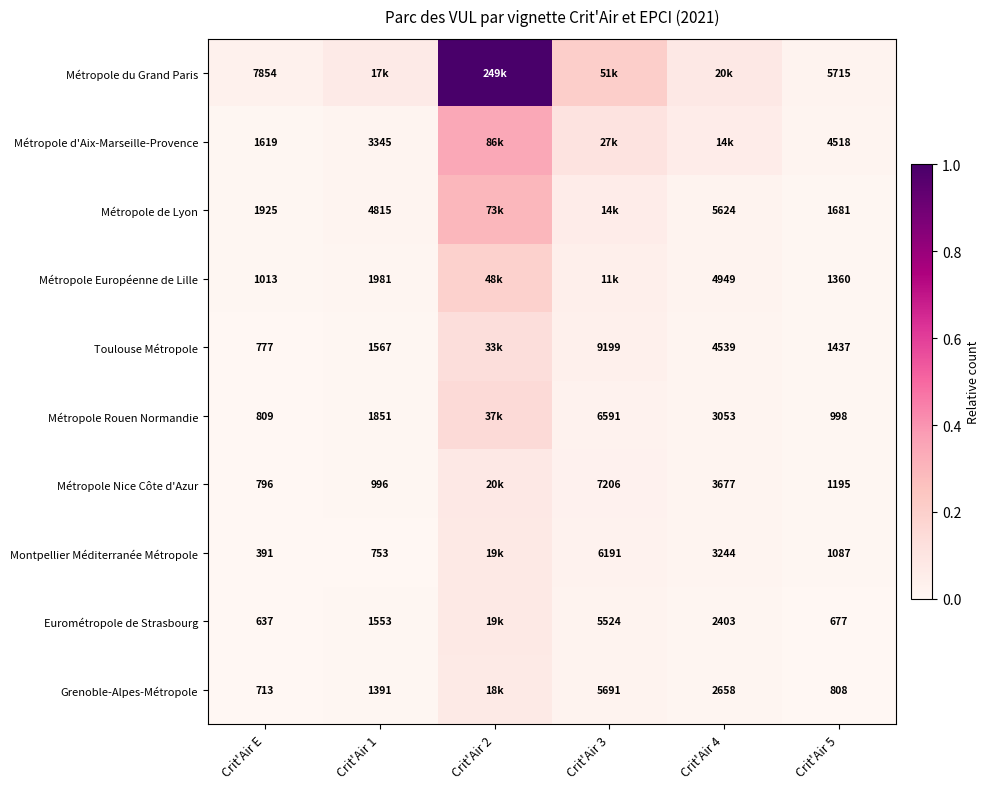

Is it true that Eurométropole de Strasbourg equals 0.0 at Crit'Air 1?

False